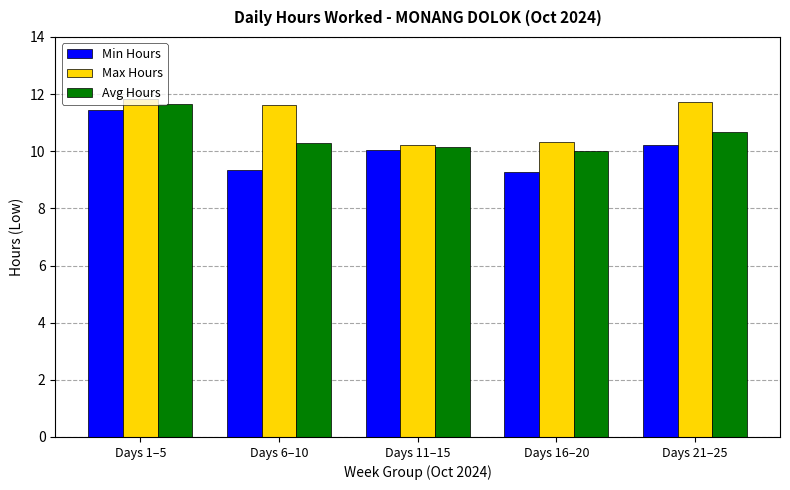

Reading left to right, what are all the values shown in this chart?

Min Hours: 11.4	9.4	10.0	9.3	10.2
Max Hours: 11.8	11.6	10.2	10.3	11.7
Avg Hours: 11.7	10.3	10.1	10.0	10.7